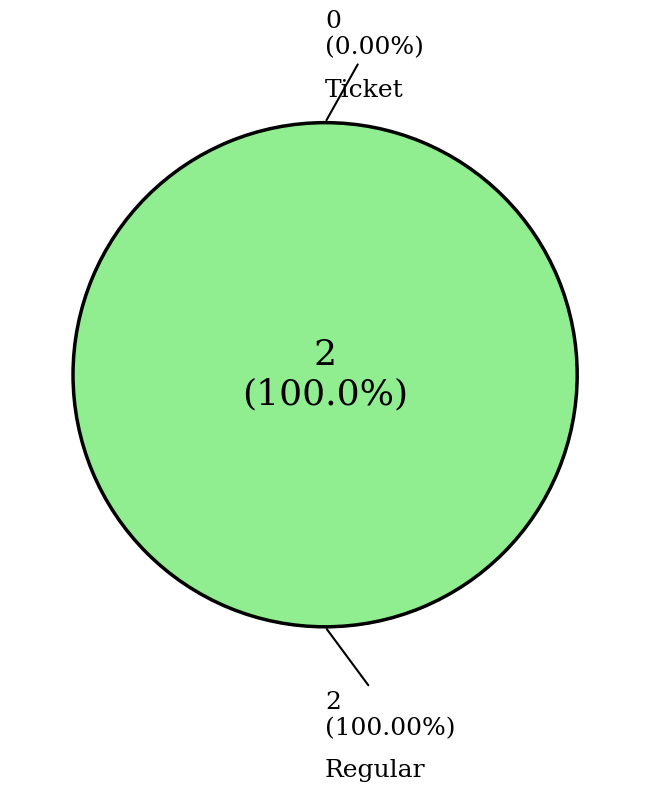

Rank the categories by value from highest to lowest.

Regular, Ticket